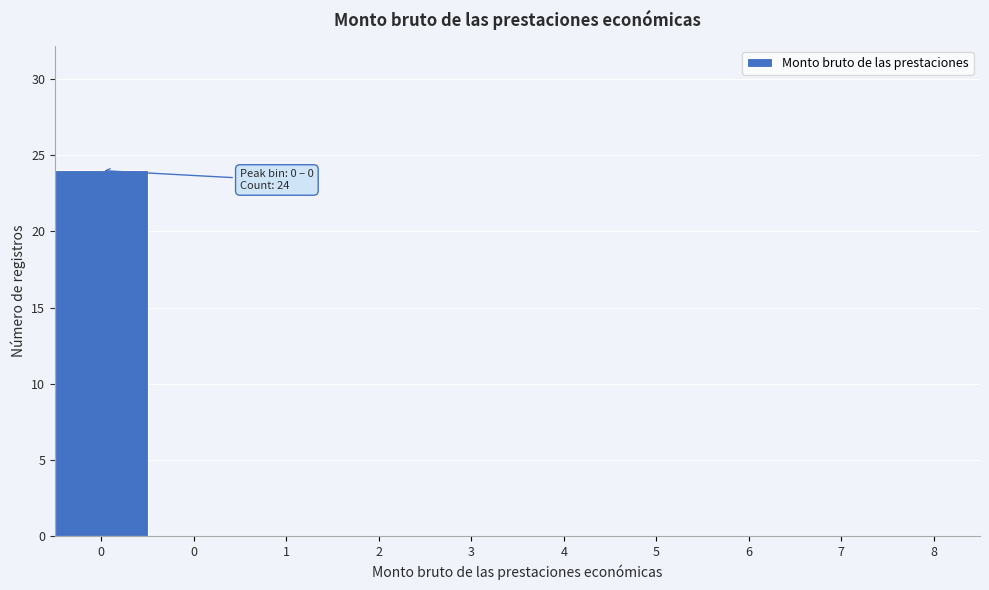

Are the bars horizontal?

No